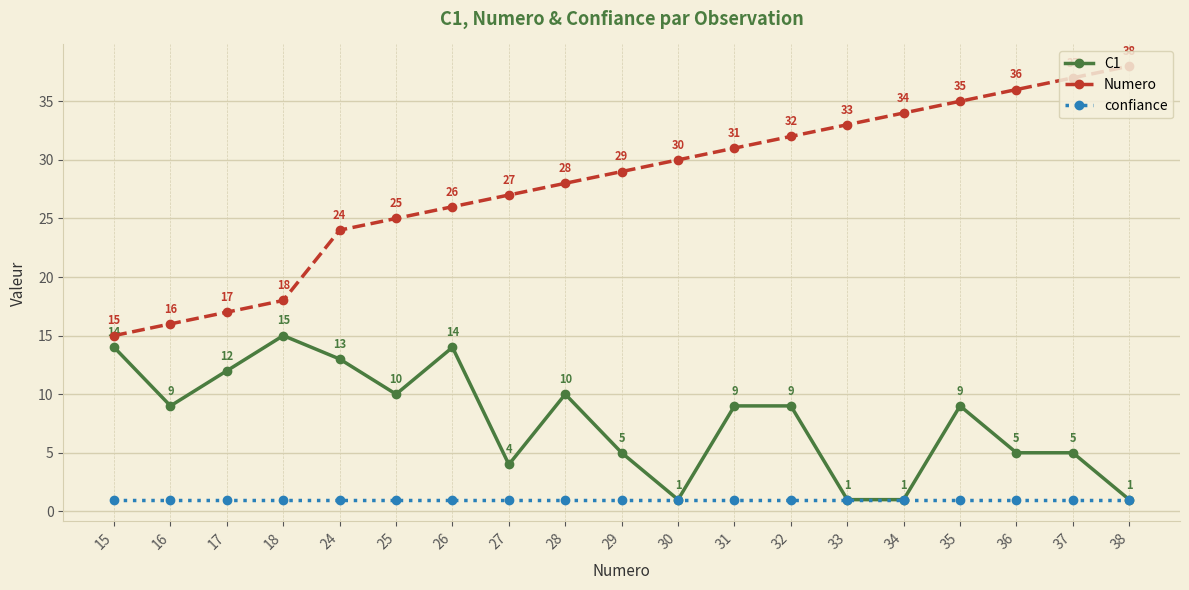

Which label corresponds to the largest value in the chart?

38